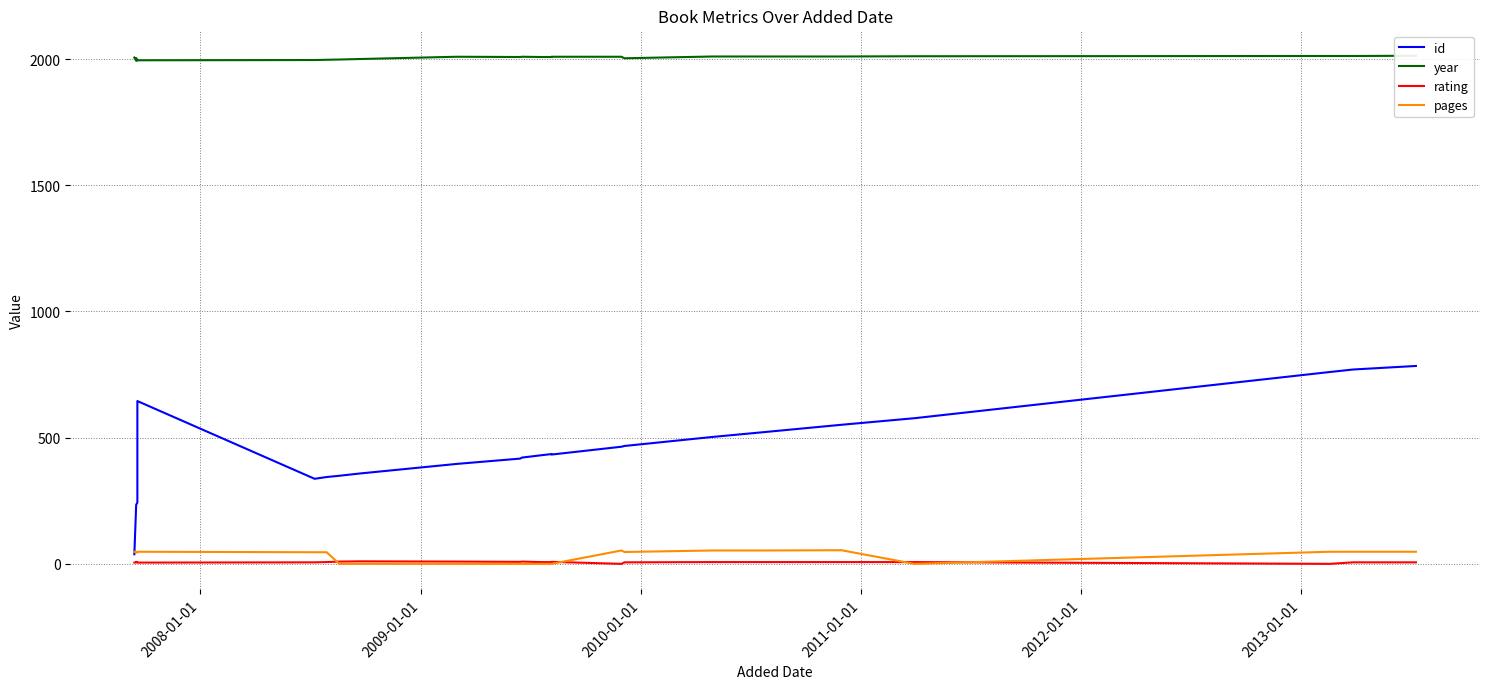

True or false: id and rating cross at least once.

False